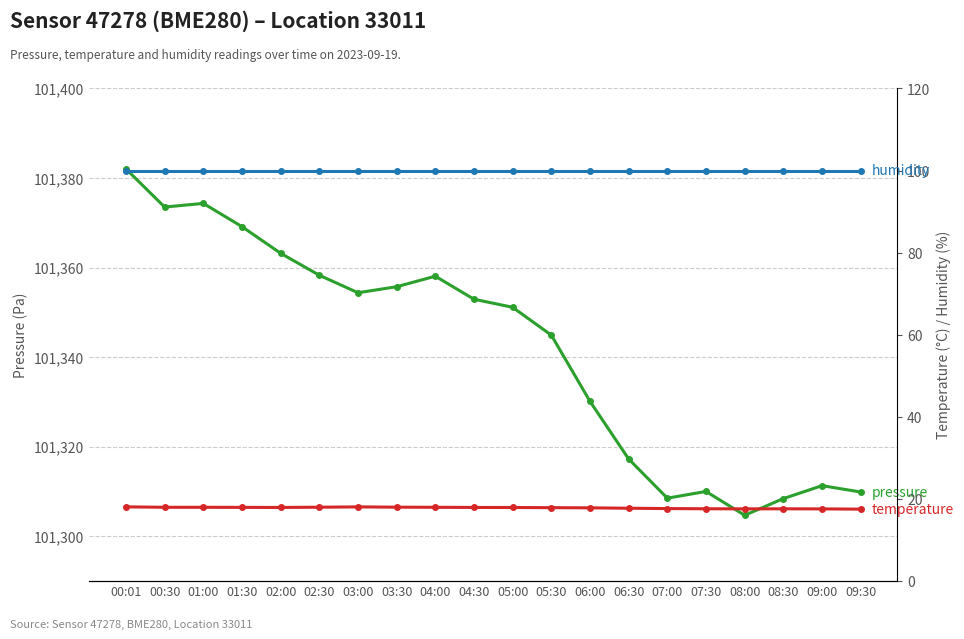

How many interior local peaks does the temperature series have?

2